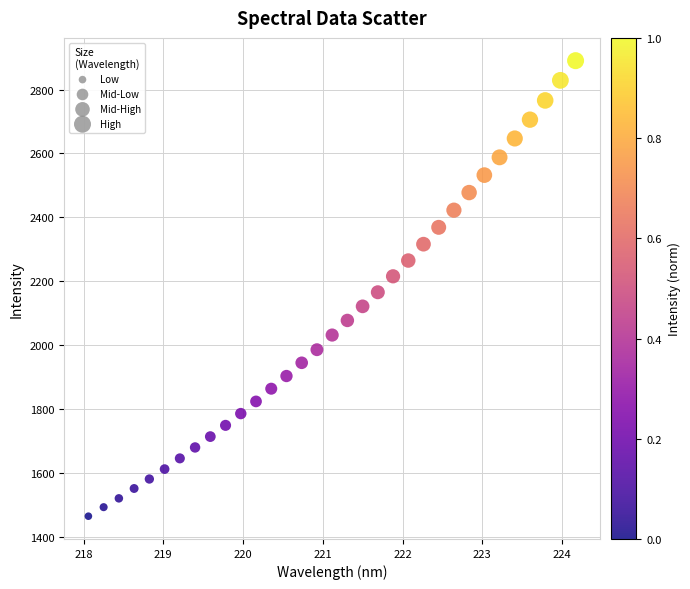

What is the range of X values (max minus min)?

6.1